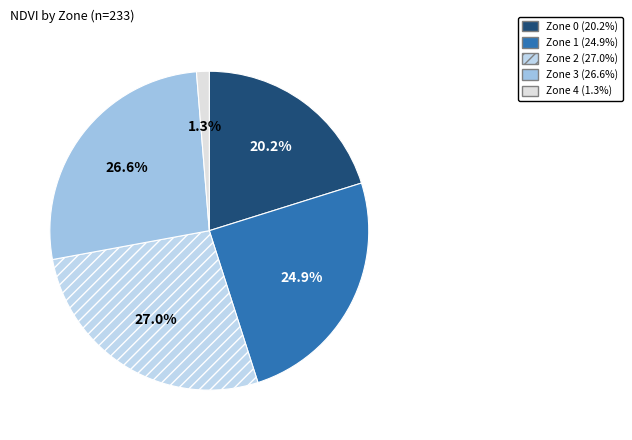

Which slice is the smallest?

Zone 4